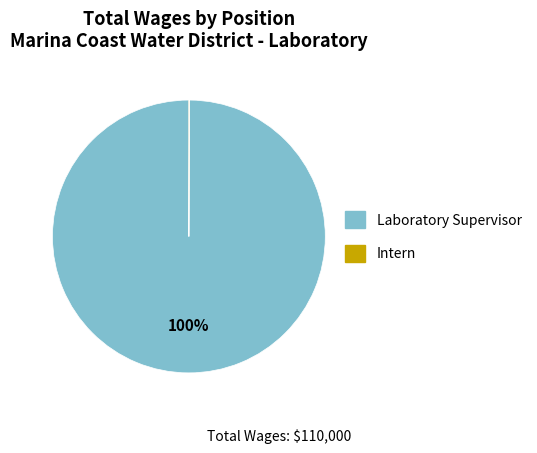

To the nearest percent, what percentage of the pie is Laboratory Supervisor?

100%